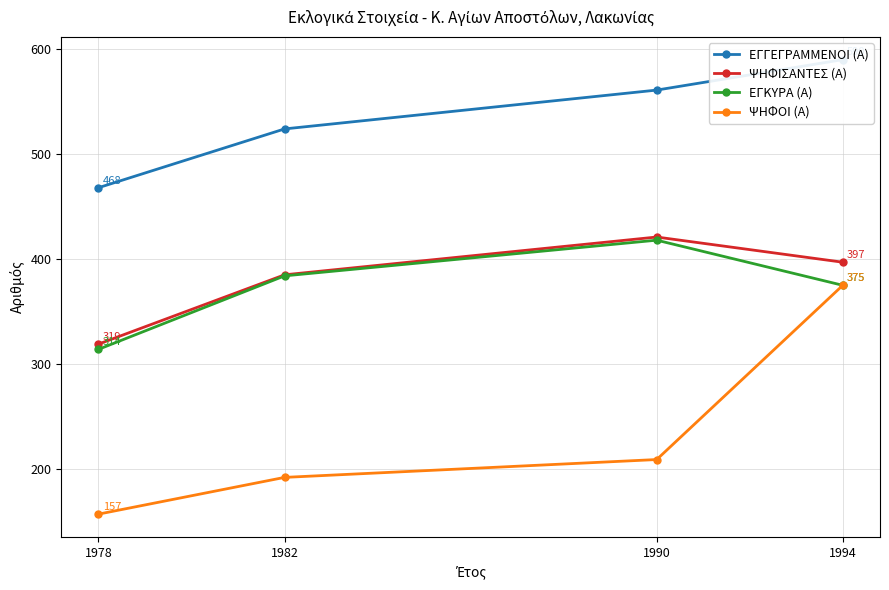

In ΕΓΚΥΡΑ (Α), how many points are higher than both neighbors (excluding endpoints)?

1